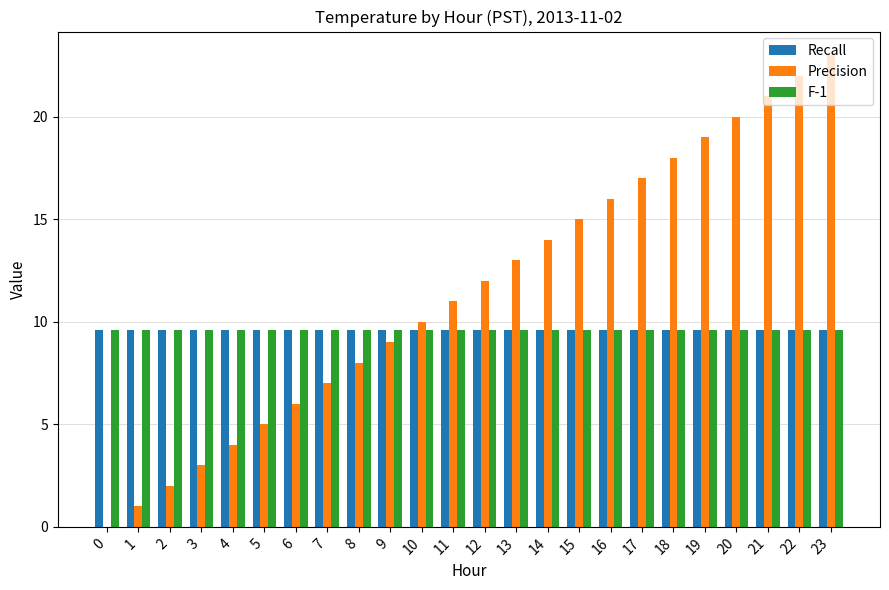

Where is Precision nearest to the value 11?

11